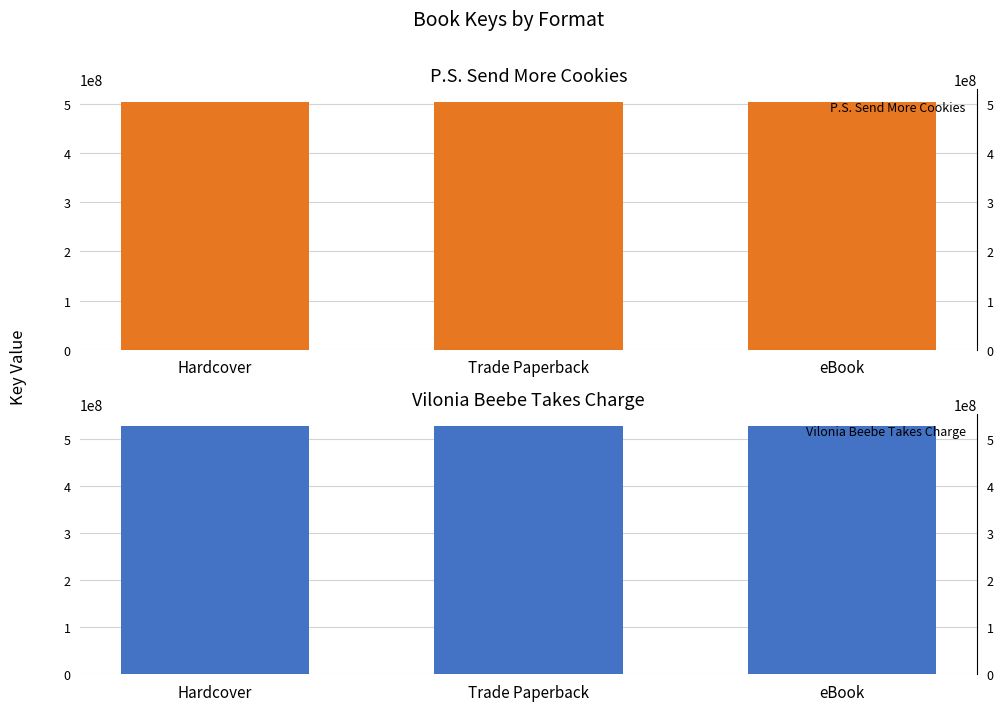

Reading left to right, what are all the values shown in this chart?

P.S. Send More Cookies: 504148844	504148844	504148844
Vilonia Beebe Takes Charge: 526745553	526745553	526745553